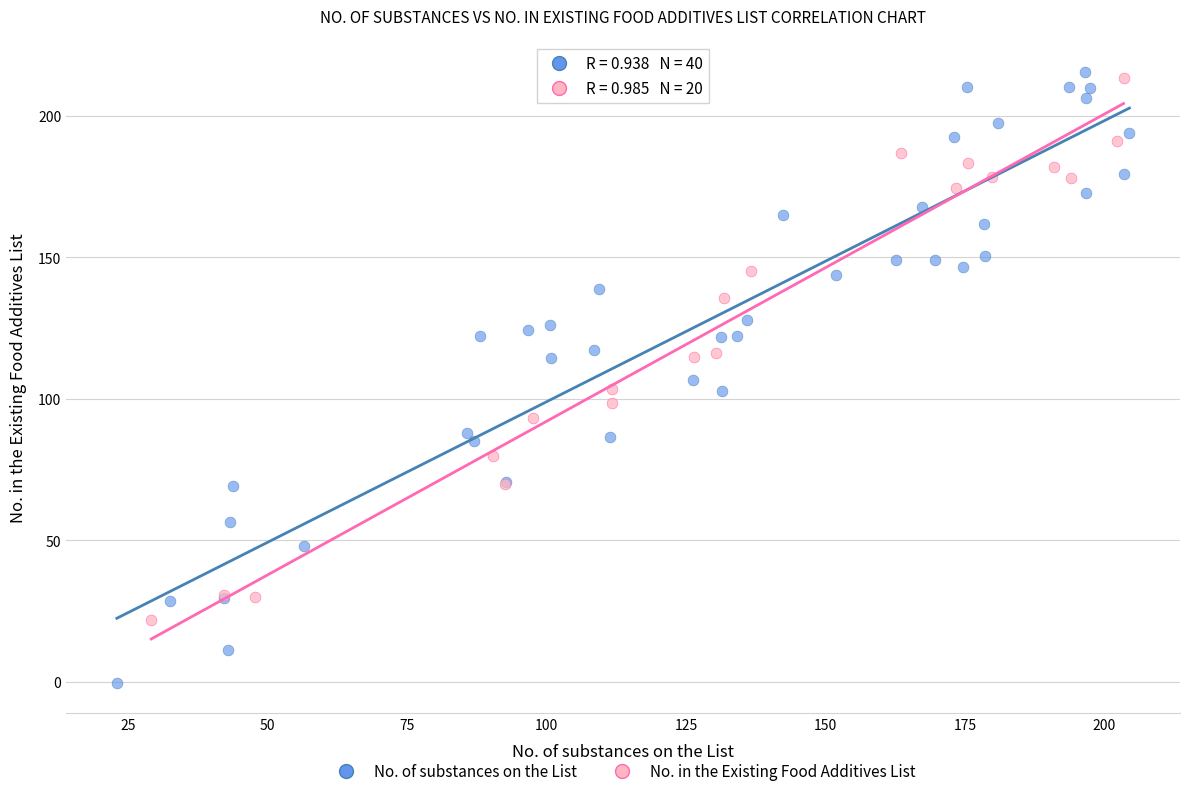

What are all the series names shown in the legend?

No. of substances on the List, No. in the Existing Food Additives List